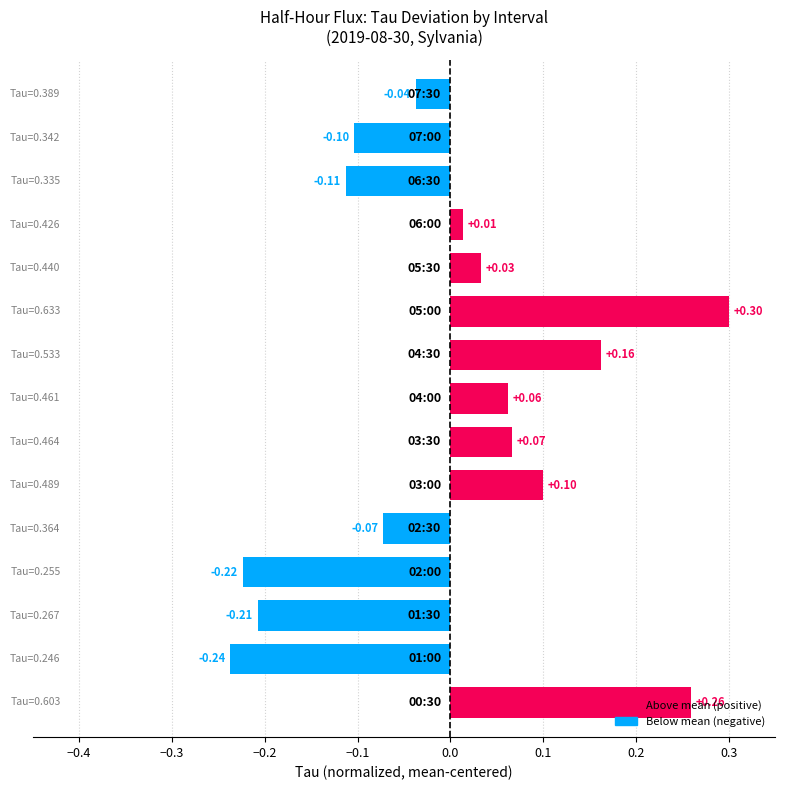

What is the difference between the maximum and second lowest values?

0.5